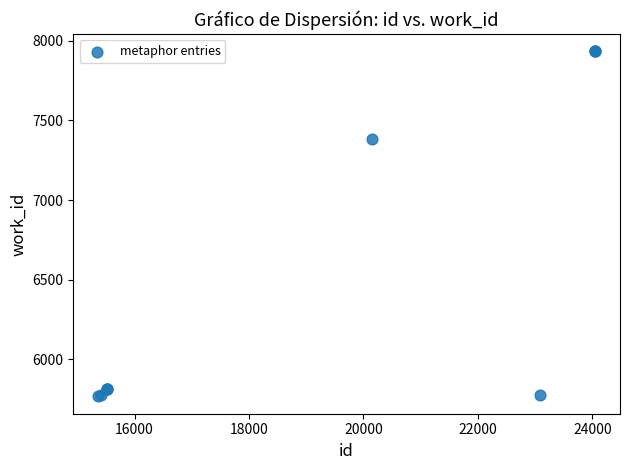

What Y value in the scatter plot is closest to 6850?

7382